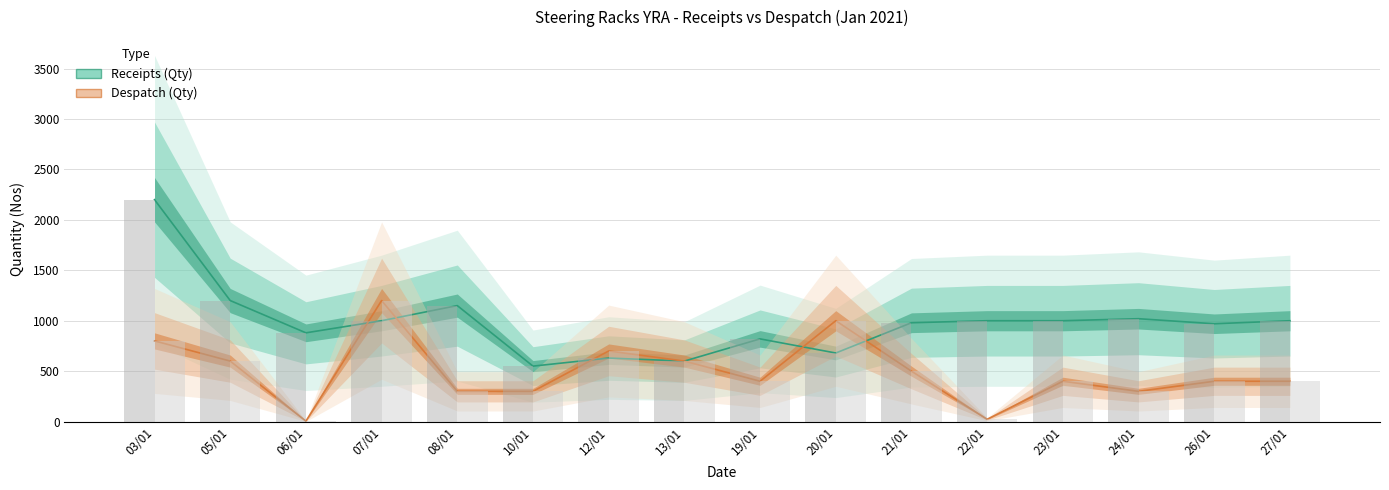

What position from the left is 20/01?

10